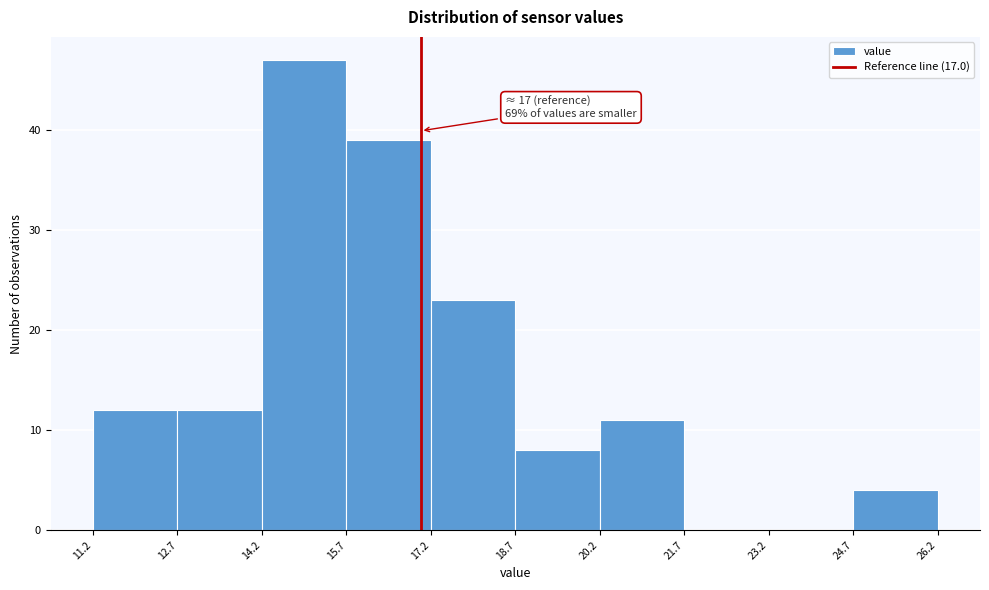

Which range on the x-axis has the tallest bar?

14.2 to 15.7